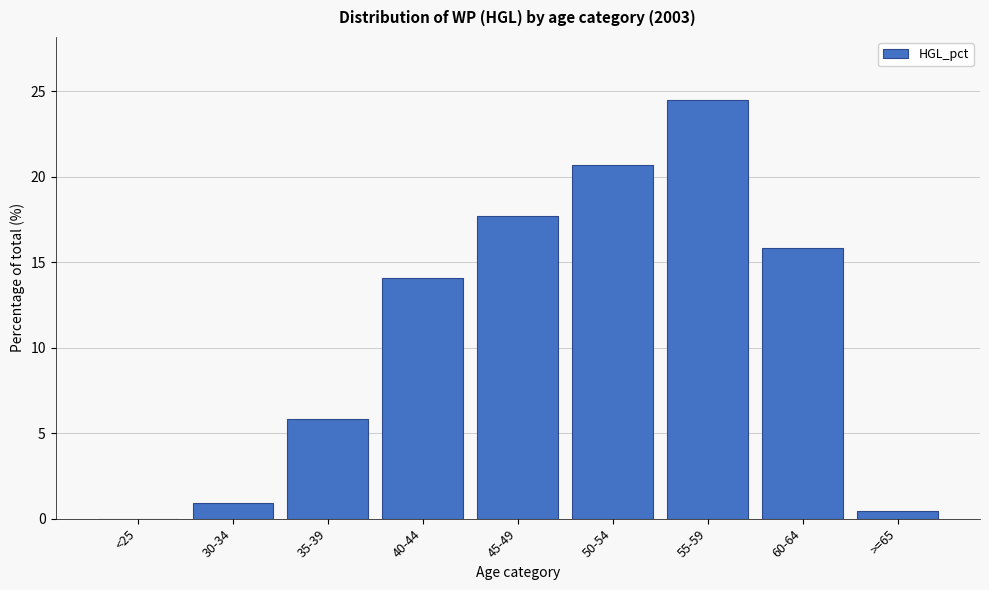

Reading left to right, list all the values displayed in this chart.

<25=0.0	30-34=0.9	35-39=5.8	40-44=14.1	45-49=17.7	50-54=20.7	55-59=24.5	60-64=15.8	>=65=0.4